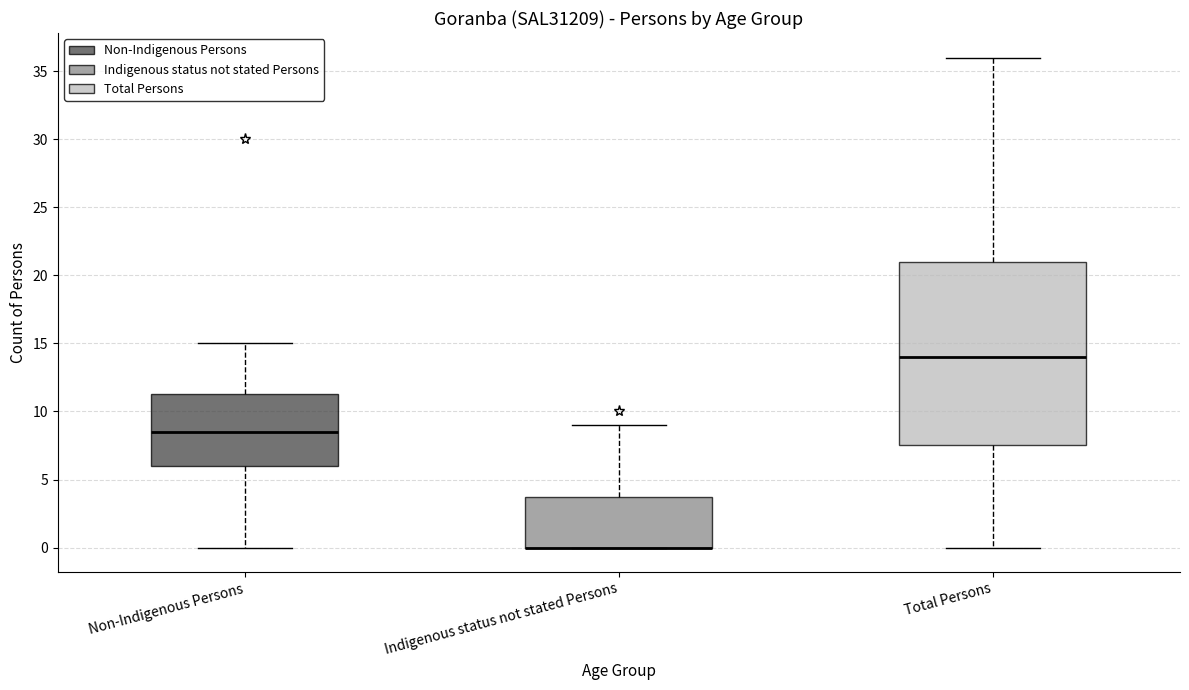

Reading left to right, read every box against the y-axis: the position of its median line, the range the box covers, and the ends of its whiskers. The values are not printed on the chart, so give them approximately, as read against the axis.

Non-Indigenous Persons: median 8.5, box 6.0 to 11.5, whiskers 0.0 to 15.0
Indigenous status not stated Persons: median 0.0 (drawn on the box's lower edge), box 0.0 to 4.0, whiskers 0.0 to 9.0
Total Persons: median 14.0, box 7.5 to 21.0, whiskers 0.0 to 36.0